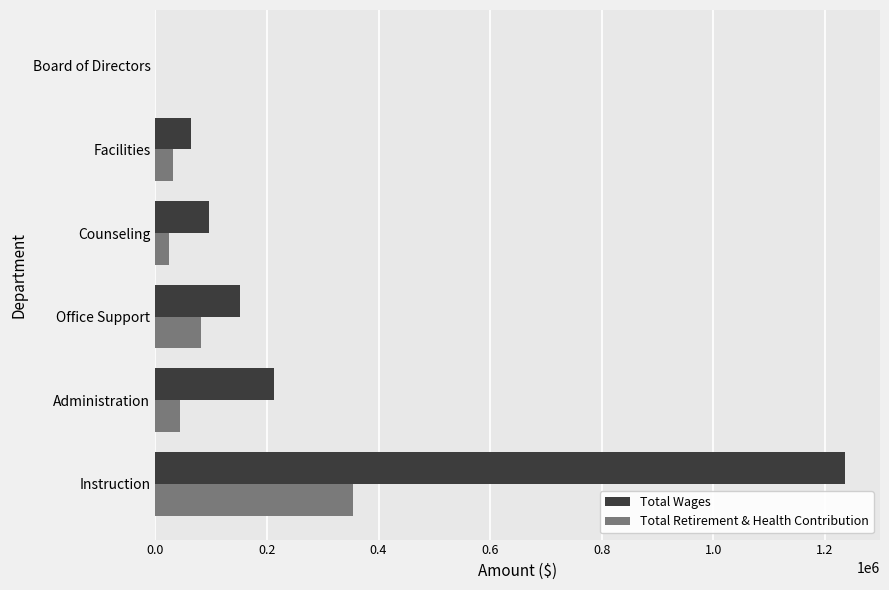

What is the greatest value displayed?

1236655